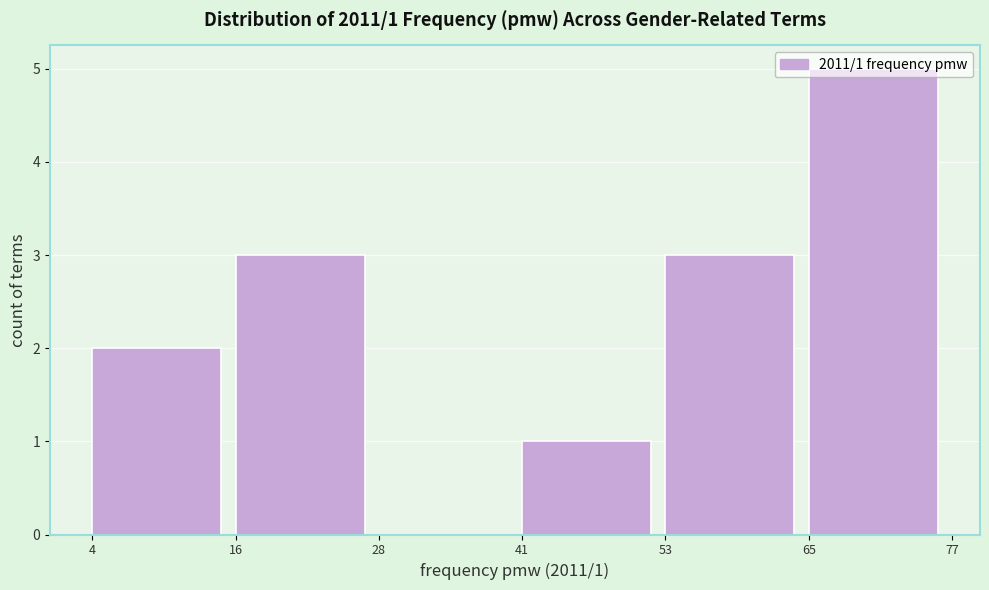

Which range on the x-axis has the tallest bar?

65 to 77